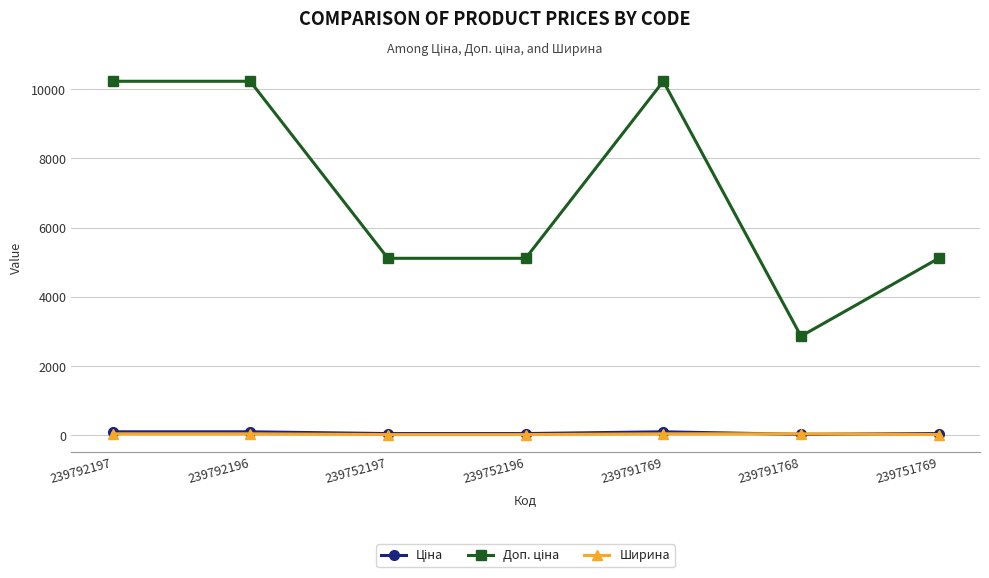

Is this an area chart (filled region under the line)?

No